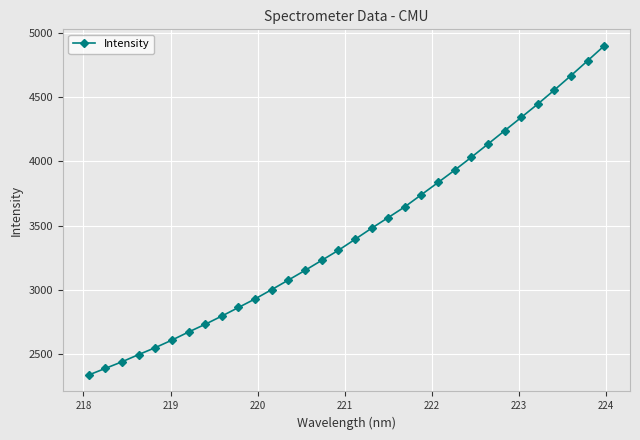

How many data points does each series have?

32